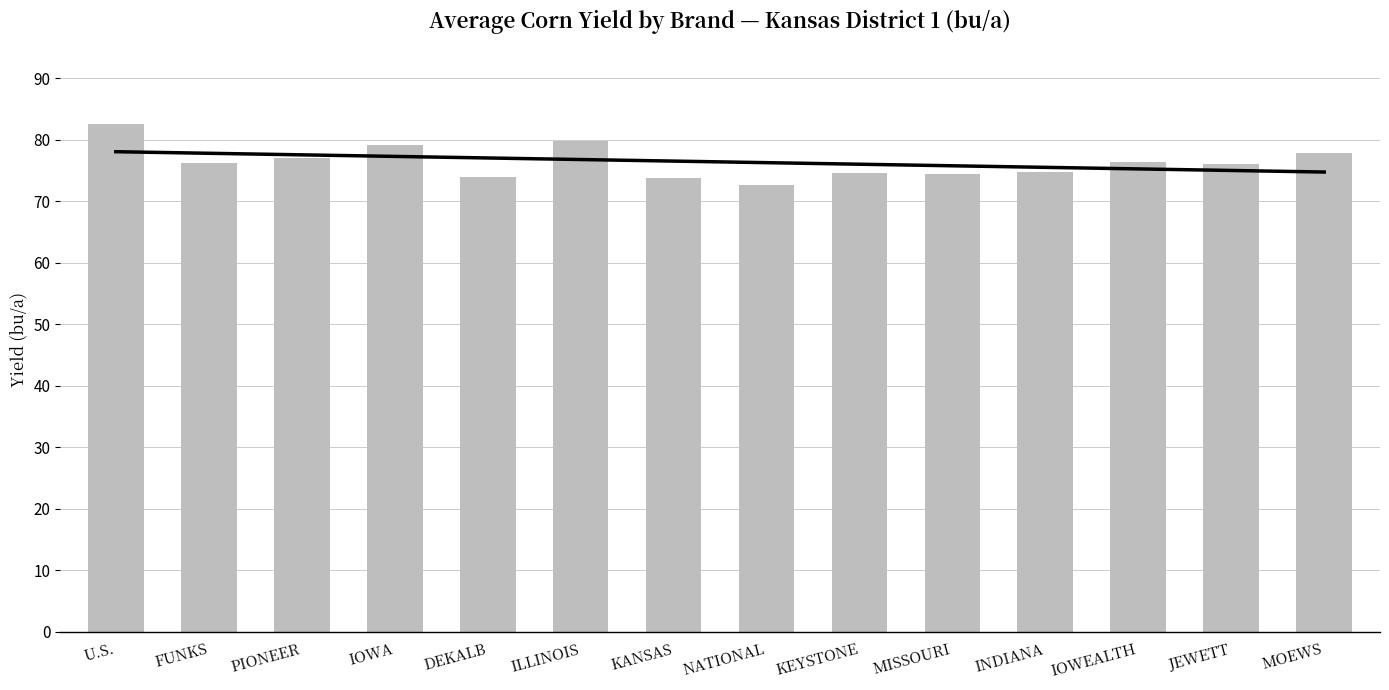

What is the sum of all values?

1069.5